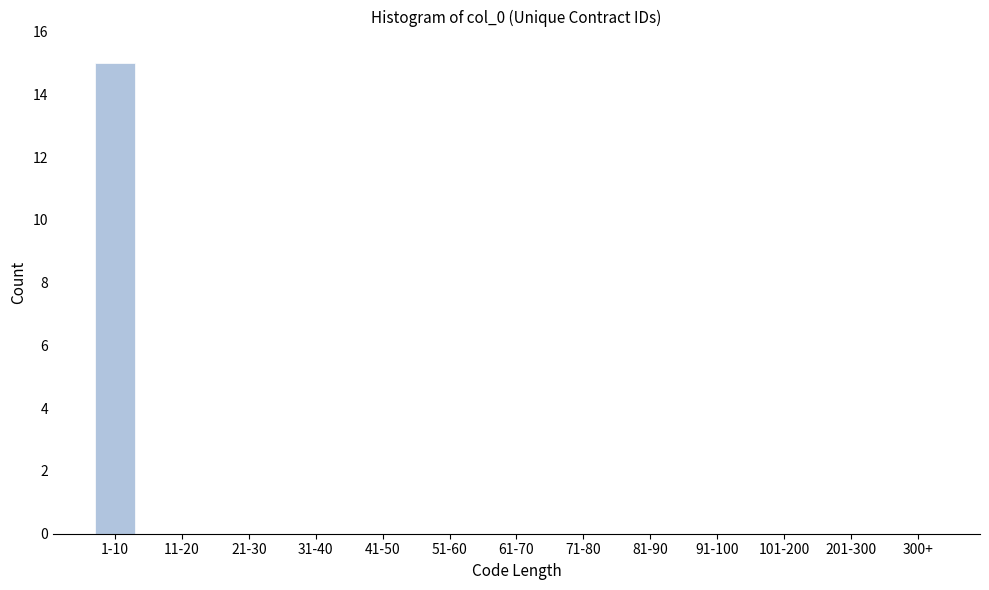

Reading right to left, transcribe all the data shown in this chart.

300+=0	201-300=0	101-200=0	91-100=0	81-90=0	71-80=0	61-70=0	51-60=0	41-50=0	31-40=0	21-30=0	11-20=0	1-10=15